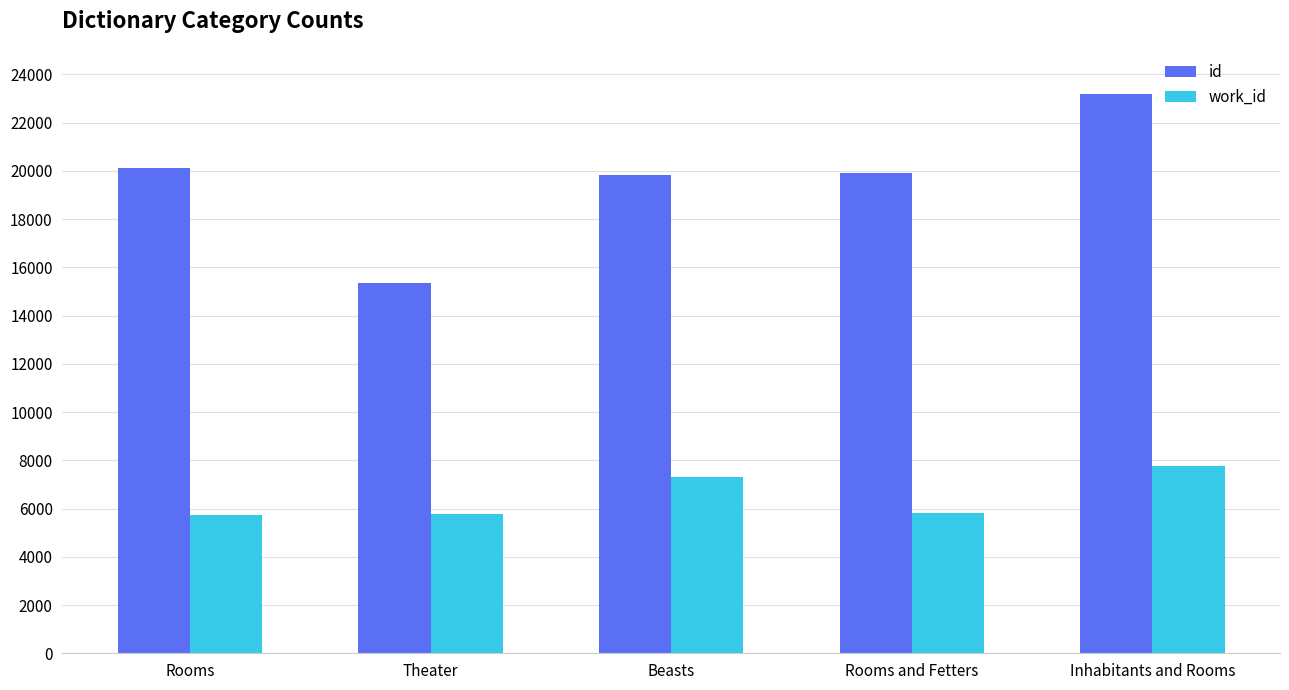

The value of id at Inhabitants and Rooms is 13133. True or false?

False